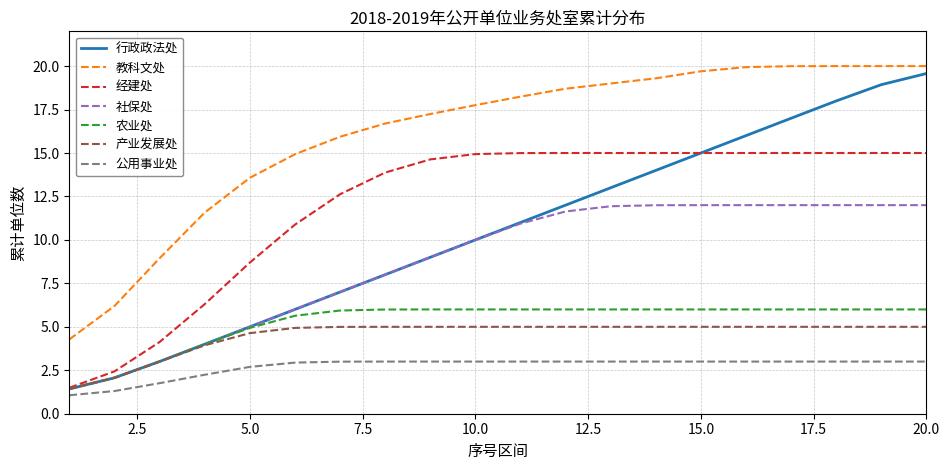

At how many categories does at least one series exceed 3?

20